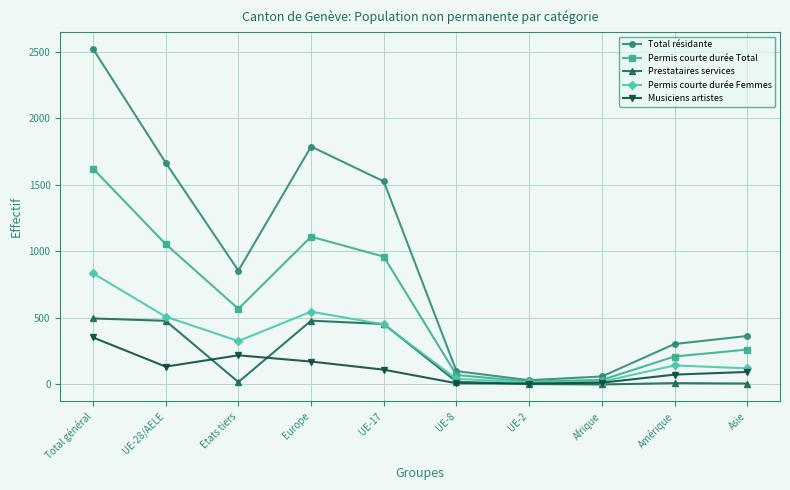

Is this an area chart (filled region under the line)?

No